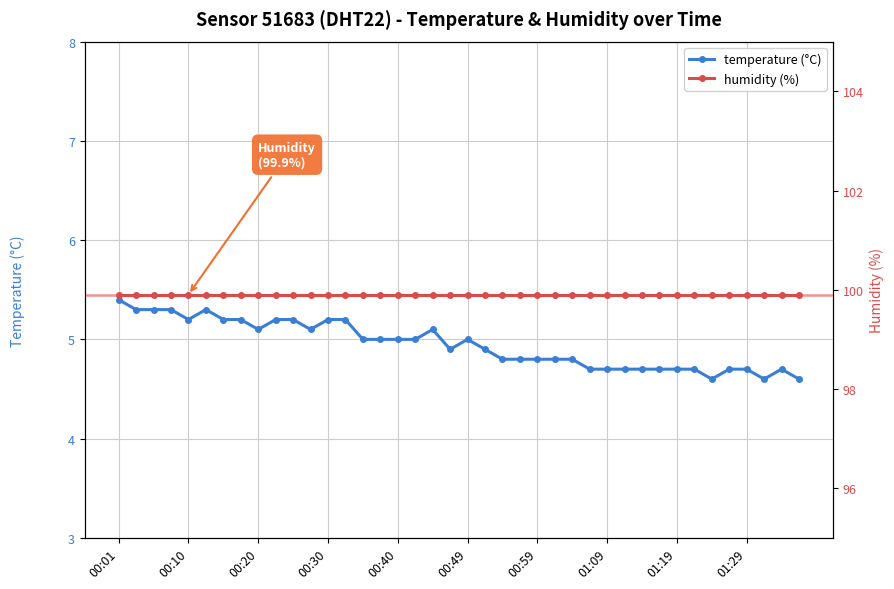

True or false: temperature (°C) has a value of 8.8 at 00:30.

False